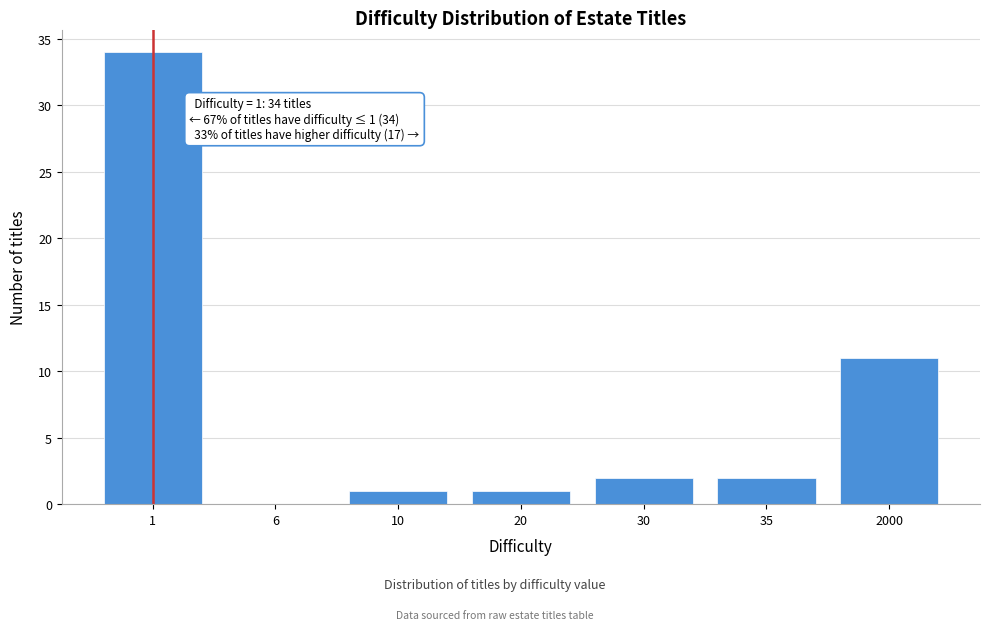

Reading right to left, what are all the values shown in this chart?

2000=11	35=2	30=2	20=1	10=1	6=0	1=34